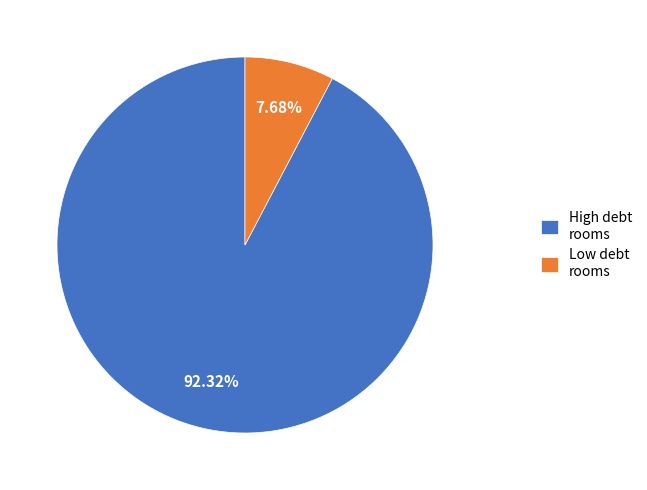

What is the largest slice in the pie chart?

High debt rooms